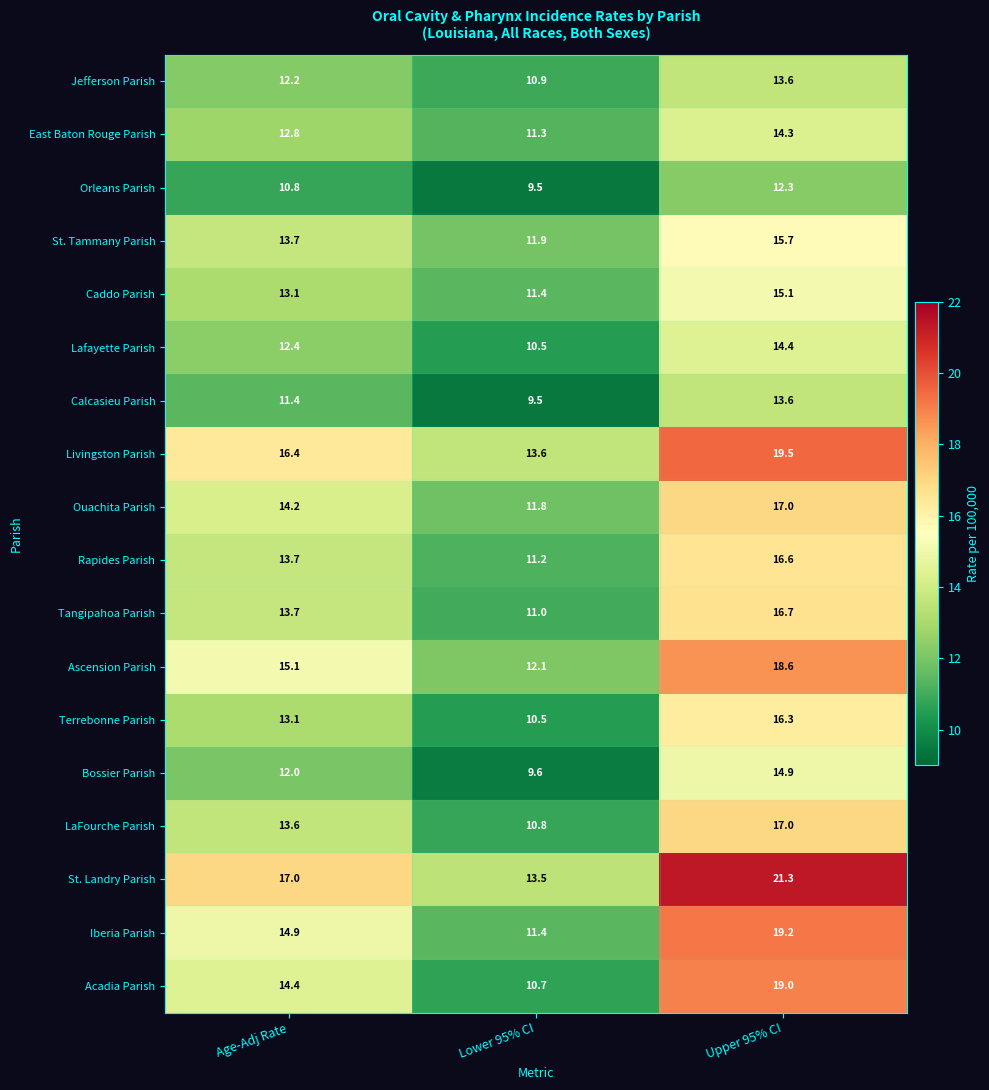

Rank the categories by Lafayette Parish value from lowest to highest.

Lower 95% CI, Age-Adj Rate, Upper 95% CI